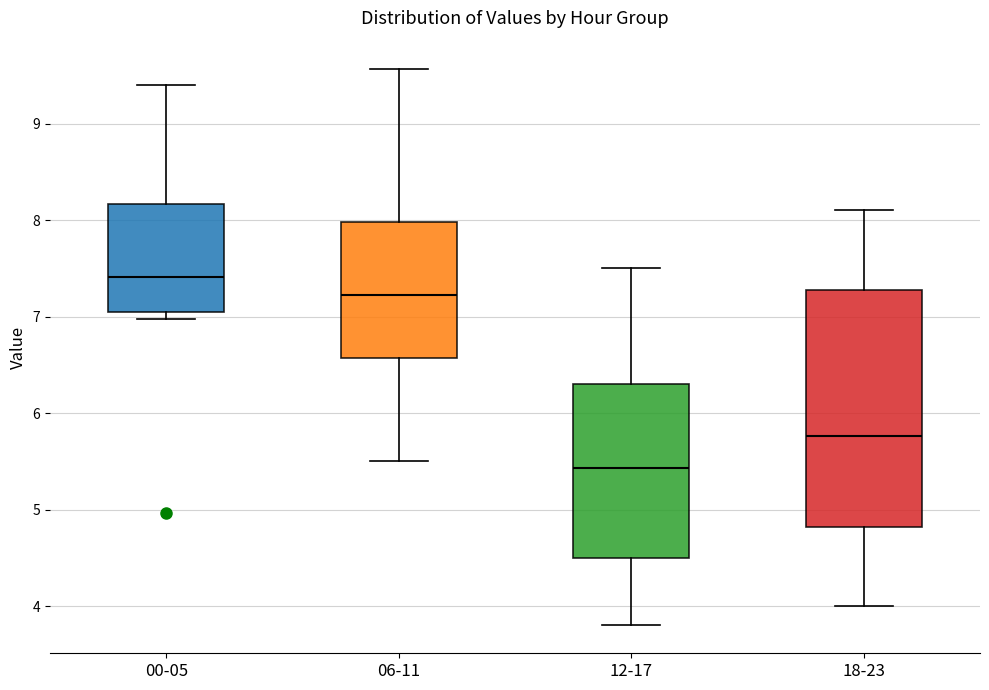

Reading left to right, read every box against the y-axis: the position of its median line, the range the box covers, and the ends of its whiskers. The values are not printed on the chart, so give them approximately, as read against the axis.

00-05: median 7.4, box 7.1 to 8.2, whiskers 7.0 to 9.4
06-11: median 7.2, box 6.6 to 8.0, whiskers 5.5 to 9.6
12-17: median 5.4, box 4.5 to 6.3, whiskers 3.8 to 7.5
18-23: median 5.8, box 4.8 to 7.3, whiskers 4.0 to 8.1